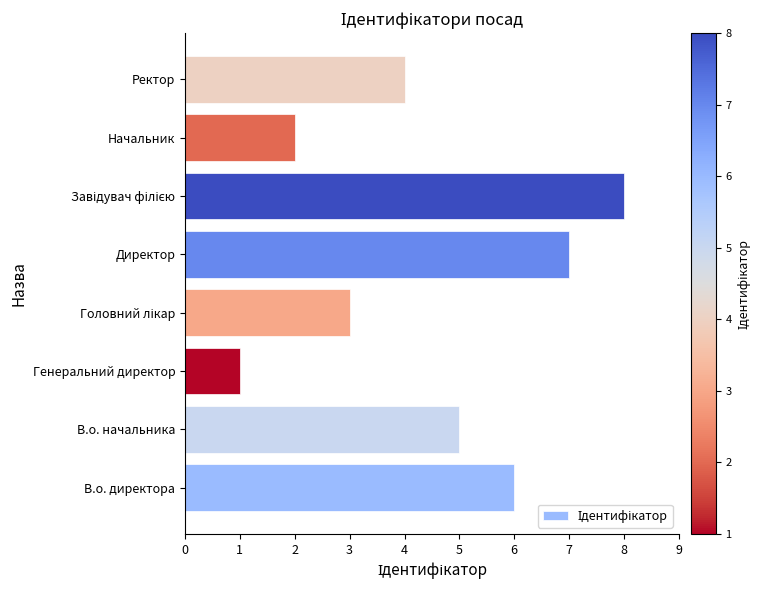

What is the difference between the maximum and second lowest values?

6